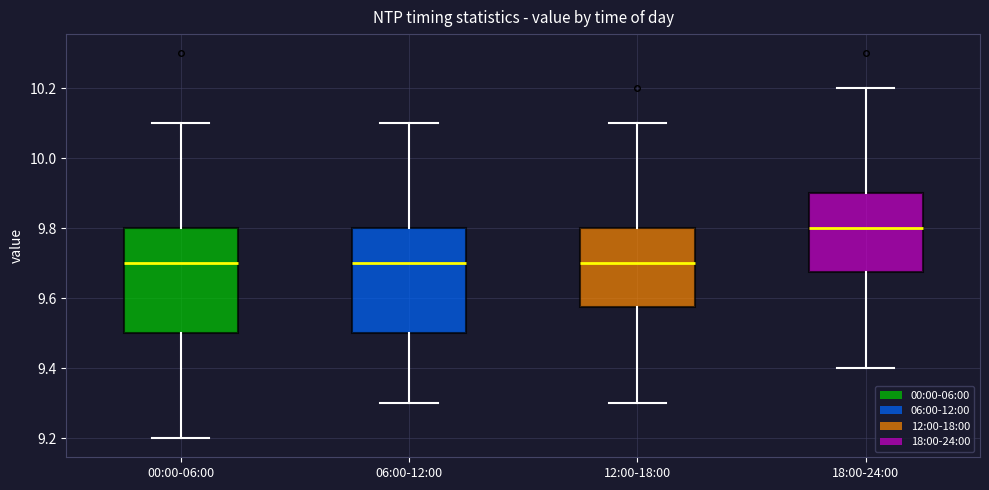

Reading left to right, transcribe this box plot: for each box, give where its median line is, the range the box spans, and where its two whiskers end, as read against the y-axis. The values are not printed on the chart, so give them approximately, as read against the axis.

00:00-06:00: median 9.70, box 9.50 to 9.80, whiskers 9.20 to 10.10
06:00-12:00: median 9.70, box 9.50 to 9.80, whiskers 9.30 to 10.10
12:00-18:00: median 9.70, box 9.58 to 9.80, whiskers 9.30 to 10.10
18:00-24:00: median 9.80, box 9.68 to 9.90, whiskers 9.40 to 10.20